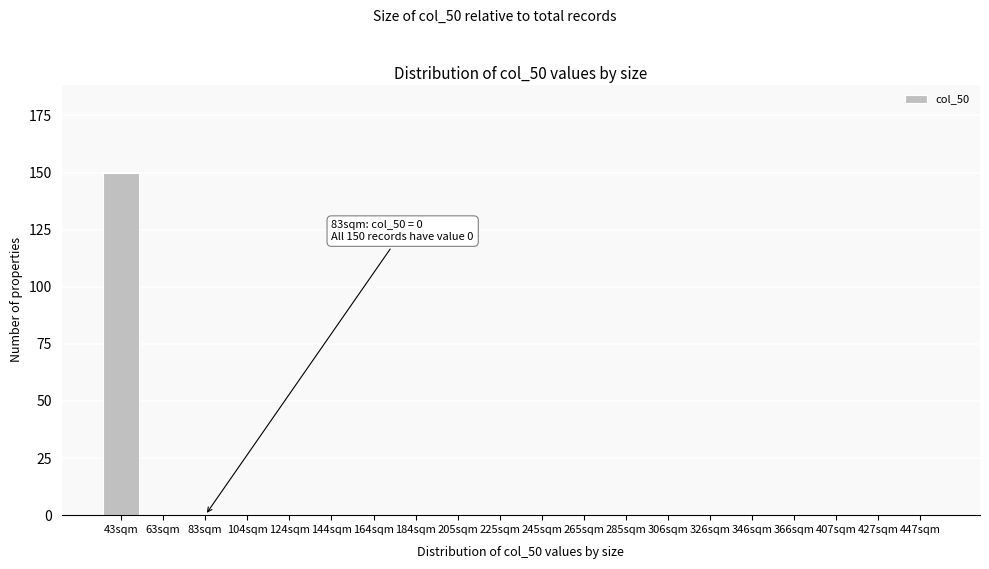

What is the greatest value displayed?

150